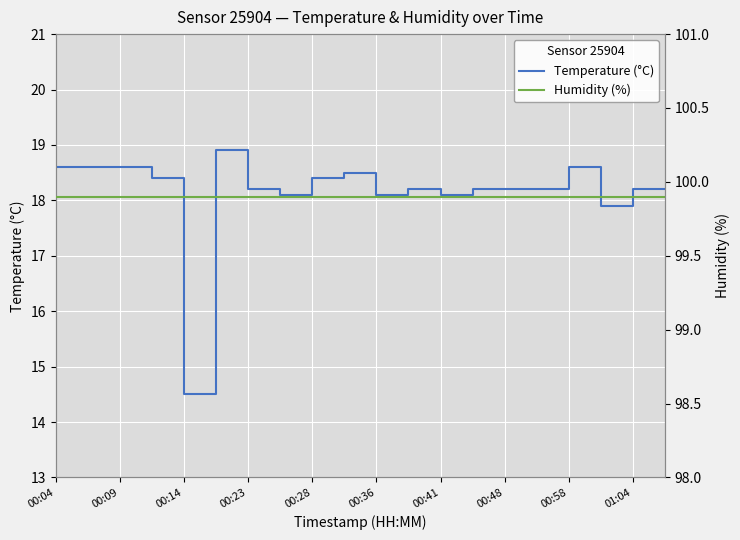

True or false: temperature has a value of 28.6 at 00:09.

False